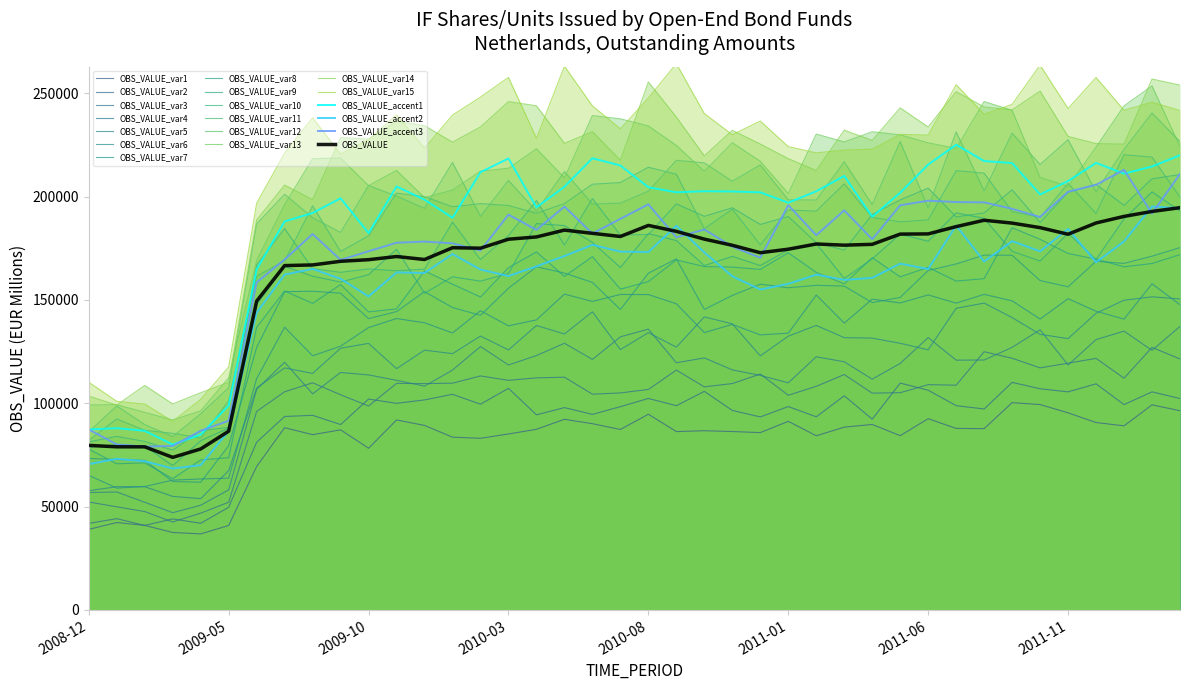

How many values are below 177097?

20